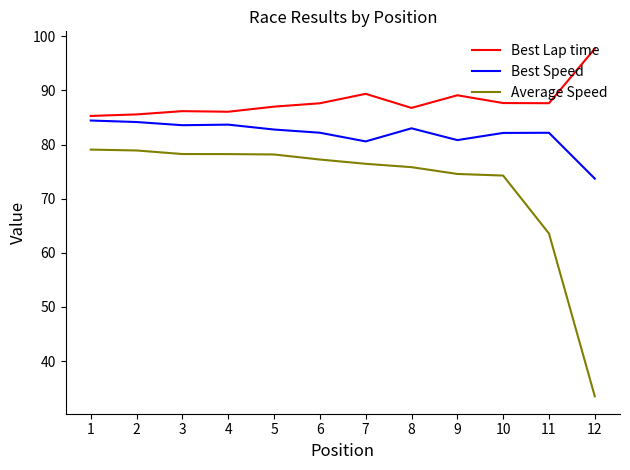

What are all the series names shown in the legend?

Best Lap time, Best Speed, Average Speed